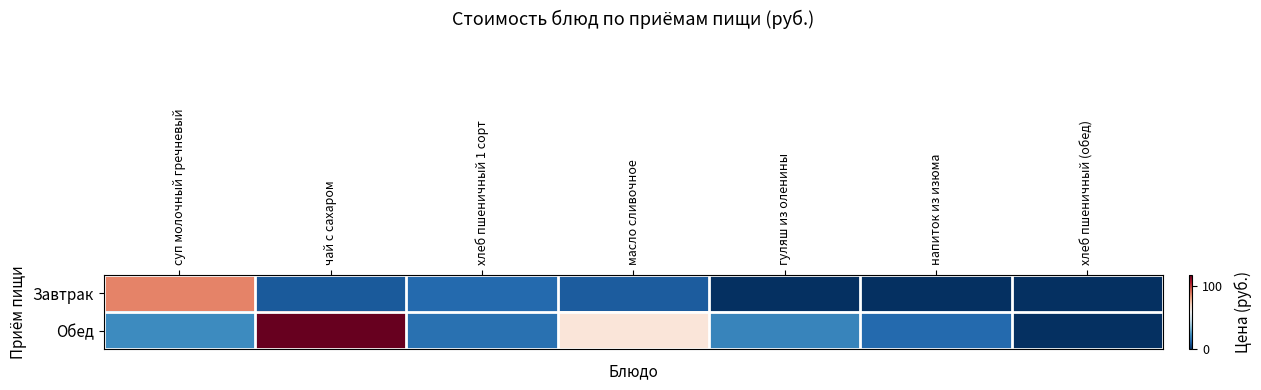

At how many categories does at least one series exceed 40?

3